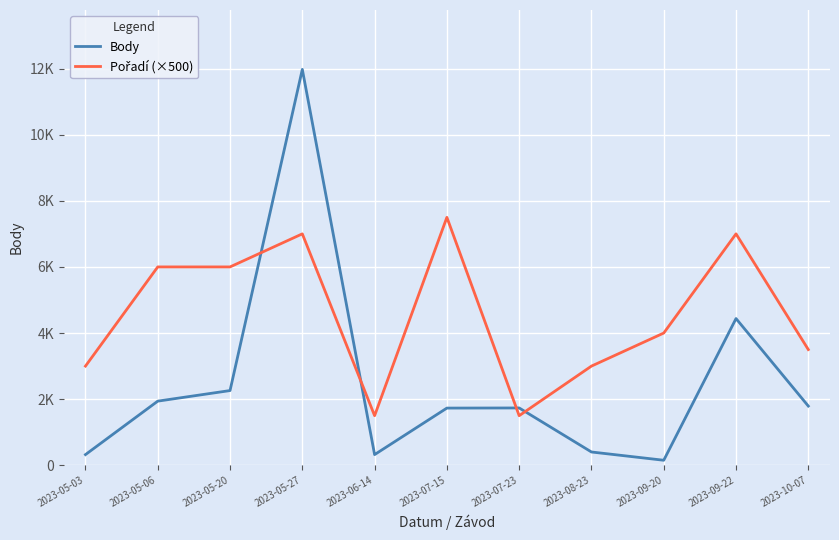

Is this an area chart (filled region under the line)?

No